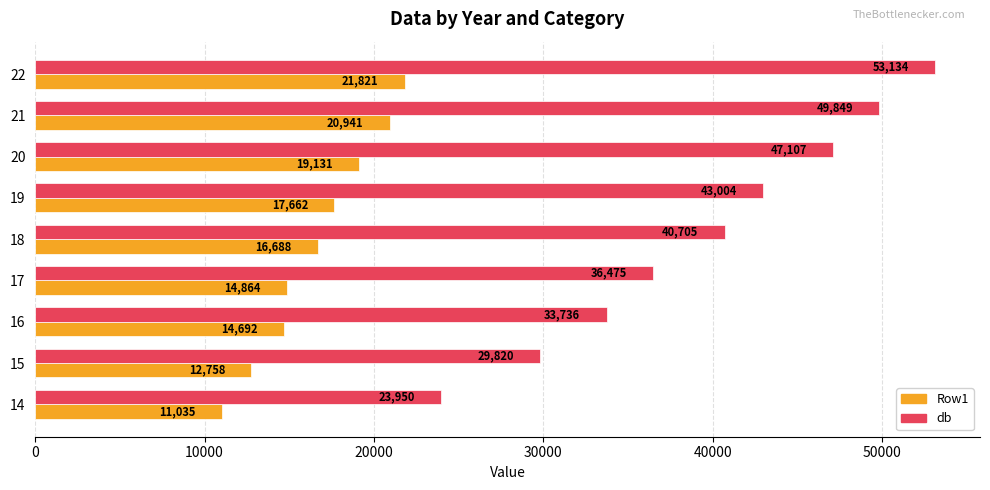

At which label is db closest to 38542?

17